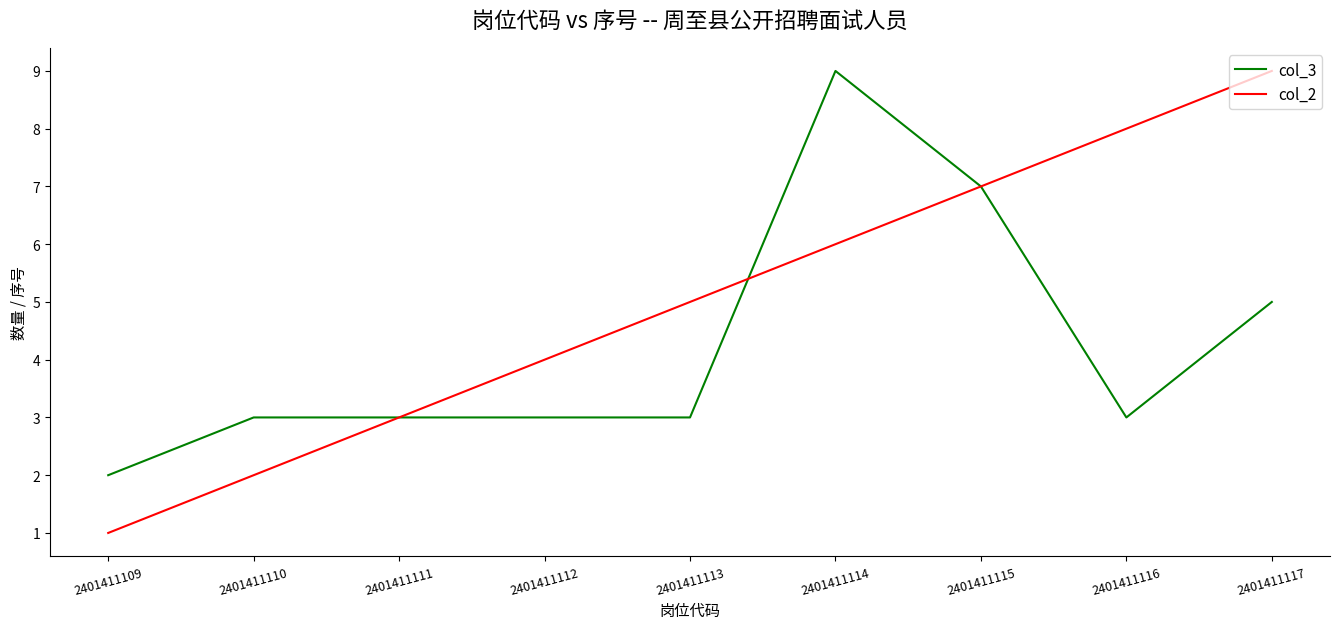

Which series has the largest total across all categories?

col_2